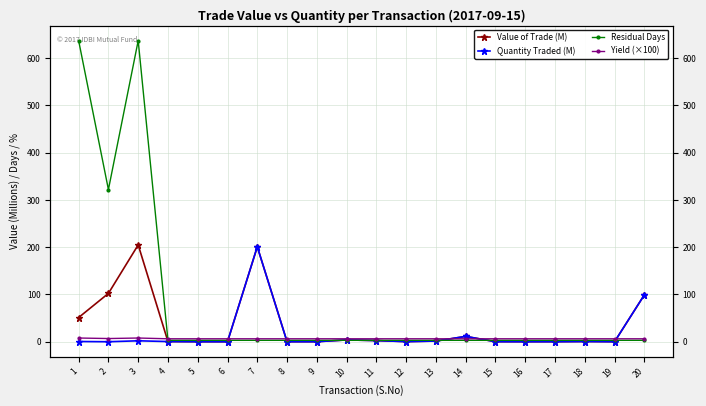

How many interior local peaks does the Residual Days series have?

1